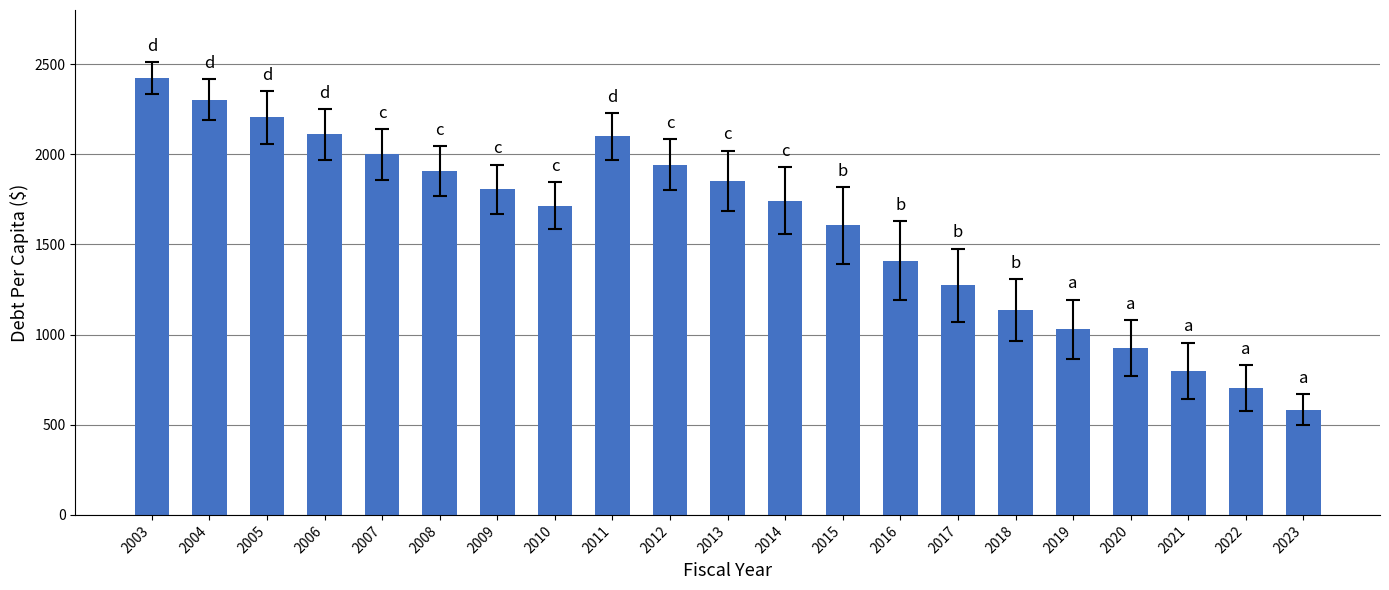

What is the value of the 6th bar from the left?

1907.2